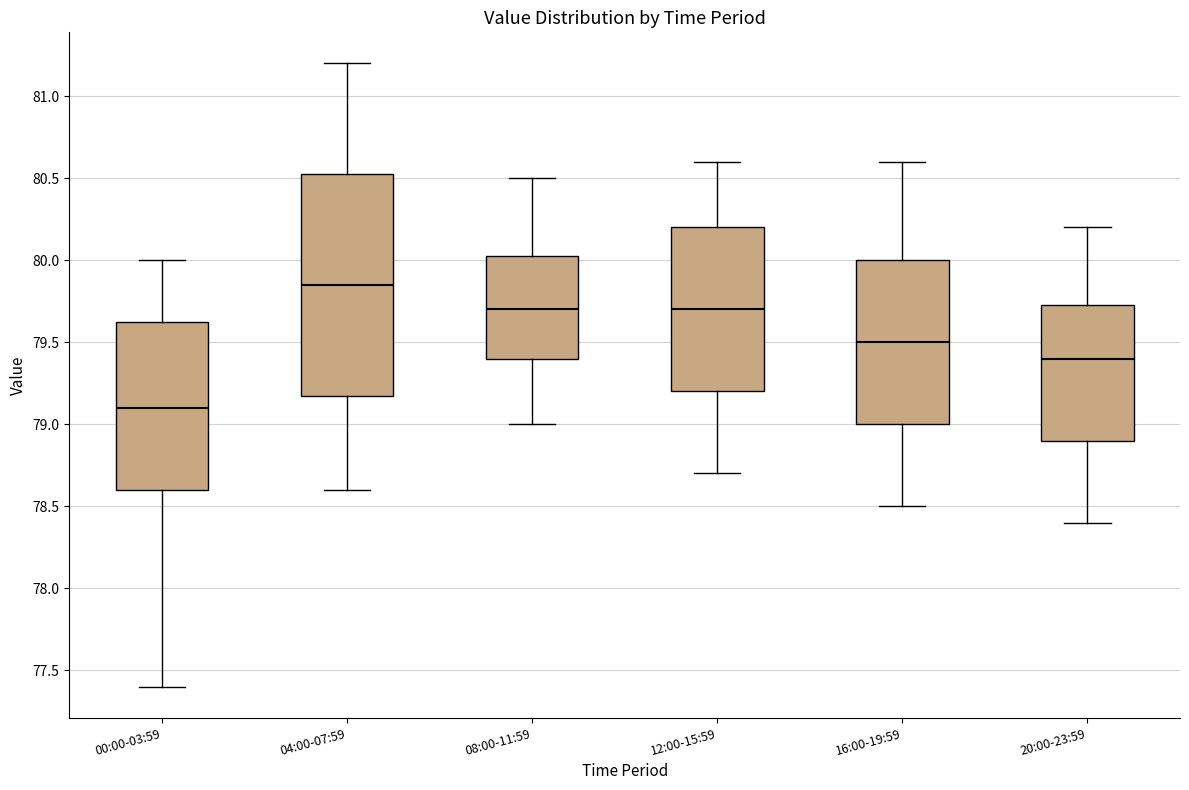

Reading left to right, transcribe this box plot: for each box, give where its median line is, the range the box spans, and where its two whiskers end, as read against the y-axis. The values are not printed on the chart, so give them approximately, as read against the axis.

00:00-03:59: median 79.10, box 78.60 to 79.65, whiskers 77.40 to 80.00
04:00-07:59: median 79.85, box 79.20 to 80.55, whiskers 78.60 to 81.20
08:00-11:59: median 79.70, box 79.40 to 80.05, whiskers 79.00 to 80.50
12:00-15:59: median 79.70, box 79.20 to 80.20, whiskers 78.70 to 80.60
16:00-19:59: median 79.50, box 79.00 to 80.00, whiskers 78.50 to 80.60
20:00-23:59: median 79.40, box 78.90 to 79.75, whiskers 78.40 to 80.20